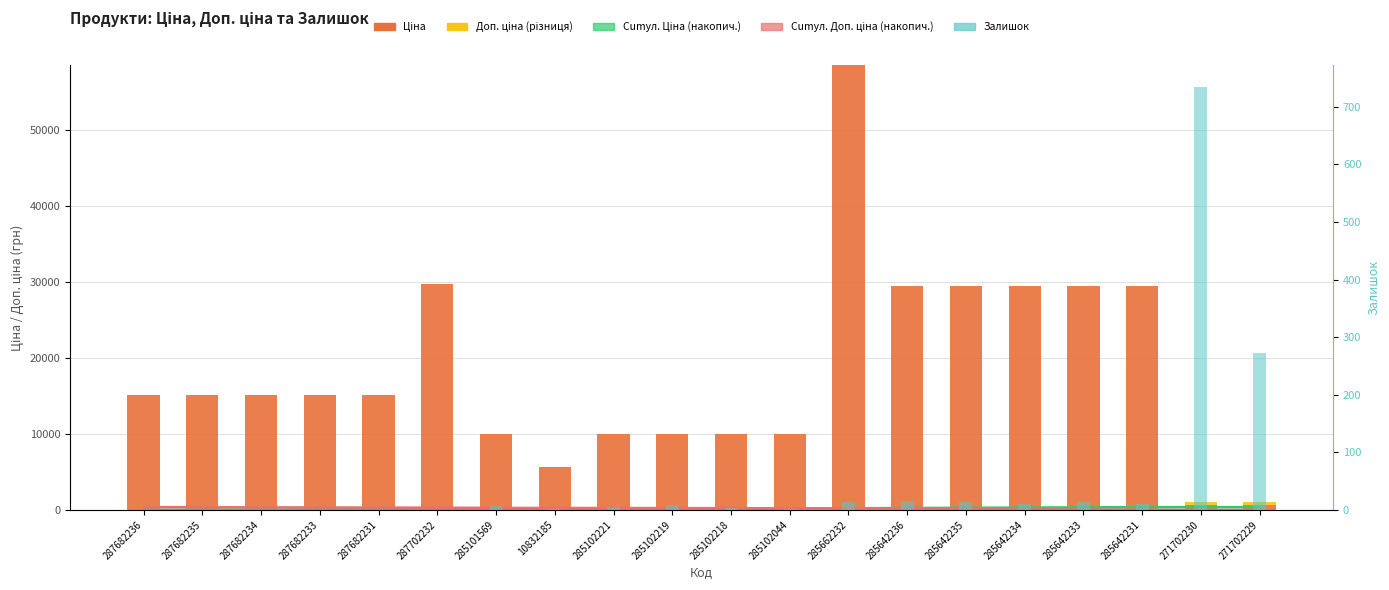

What is the label of the 20th bar from the right?

287682236